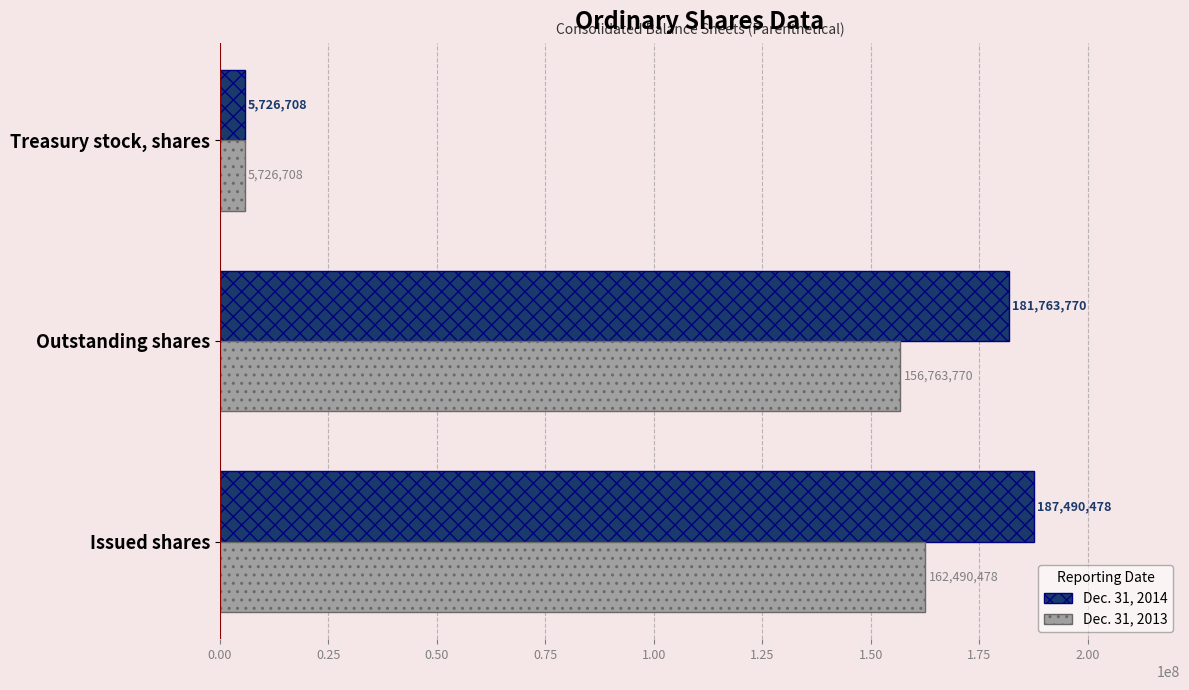

What value does the Dec. 31, 2014 series have at Issued shares?

187490478